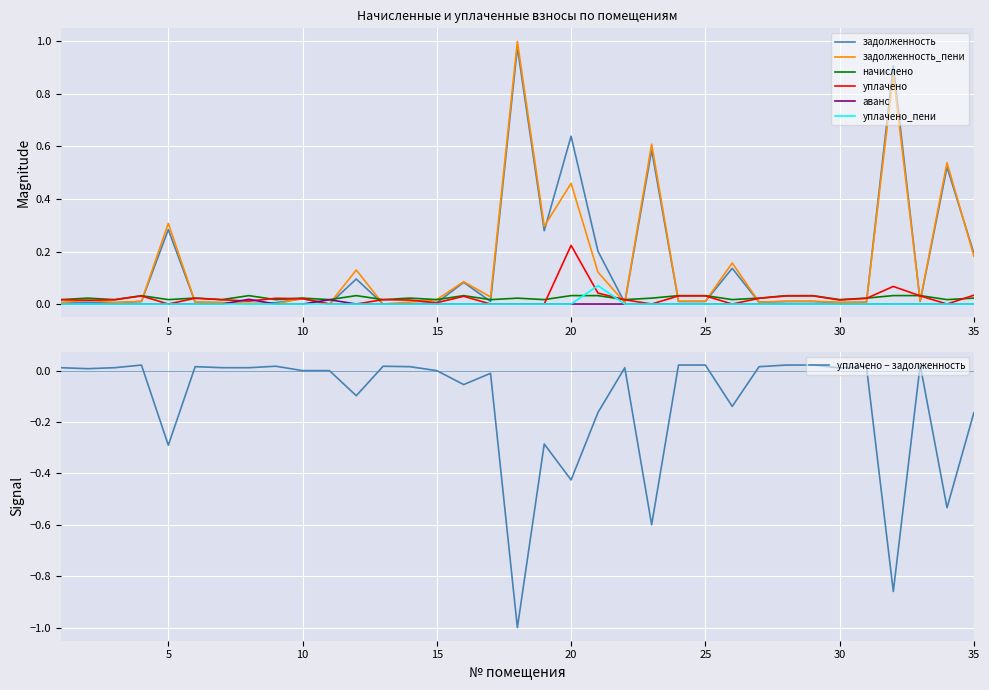

True or false: уплачено_пени has more than 1 points higher than both neighbors.

True